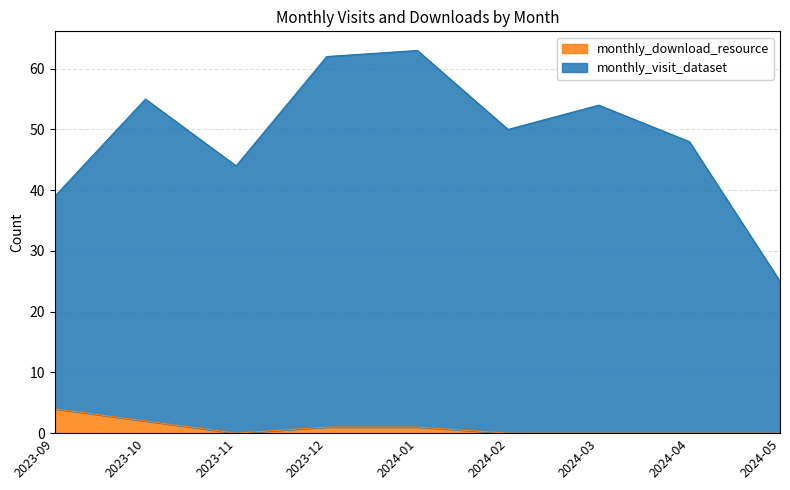

How many values in the monthly_visit_dataset series are below 50?

4